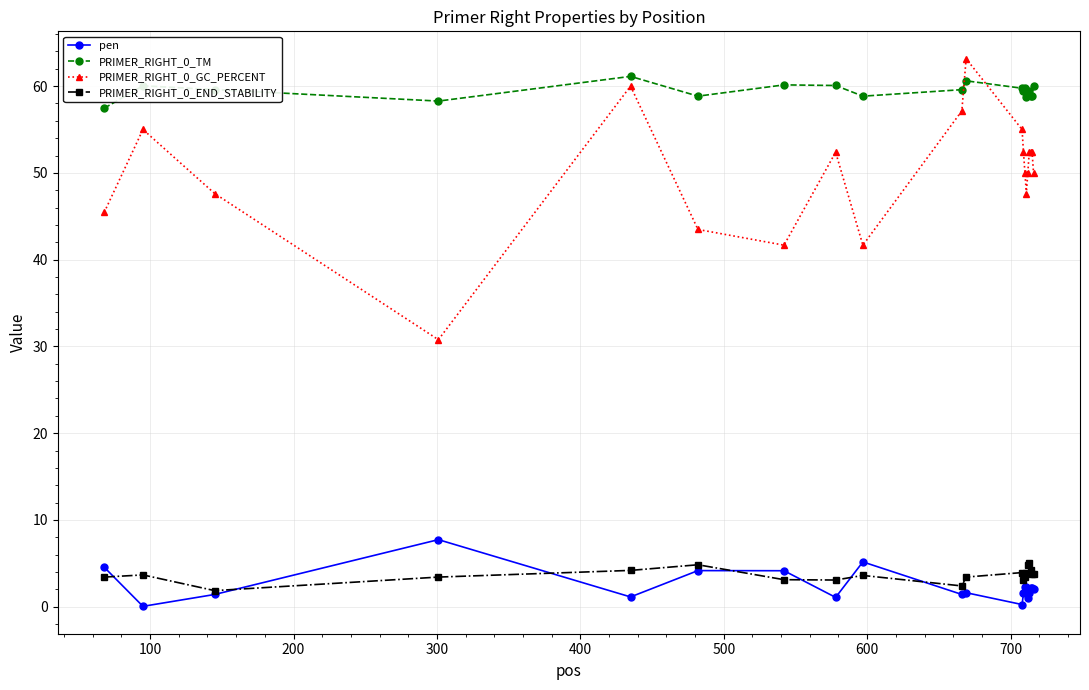

What is the minimum value for PRIMER_RIGHT_0_TM?

57.5